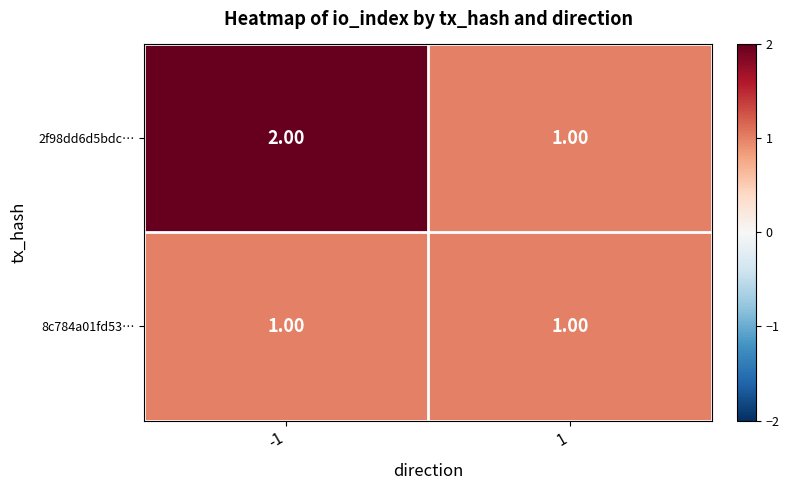

What is the sum of the 2f98dd6d5bdc… values at 1 and -1?

3